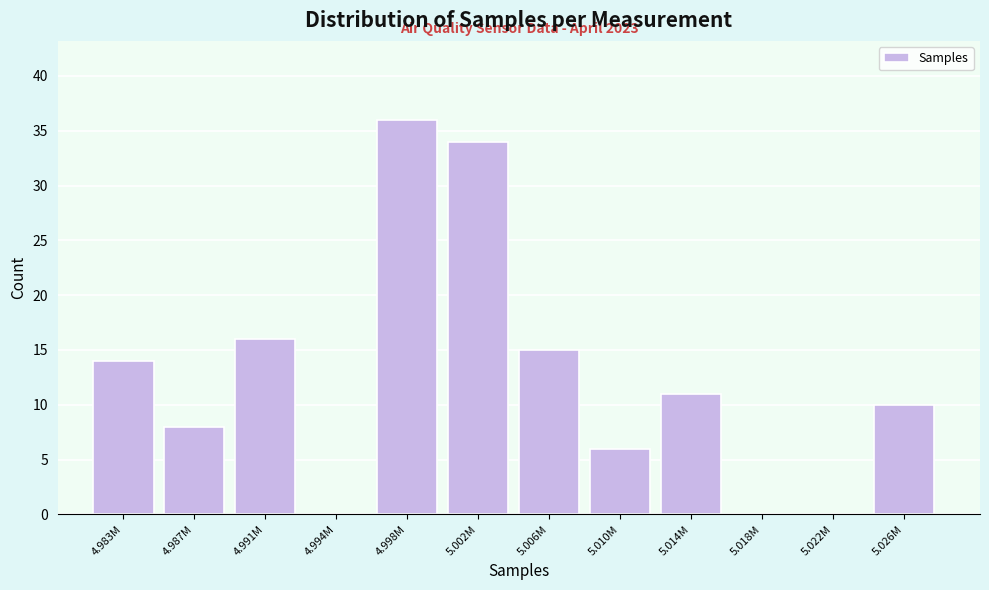

Reading right to left, transcribe all the data shown in this chart.

5.026M=10	5.022M=0	5.018M=0	5.014M=11	5.010M=6	5.006M=15	5.002M=34	4.998M=36	4.994M=0	4.991M=16	4.987M=8	4.983M=14